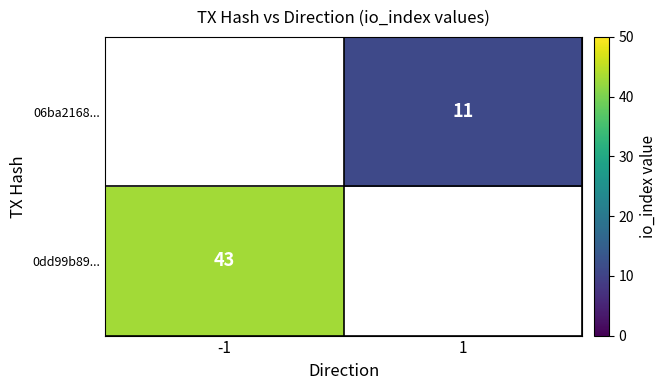

The value of 0dd99b89... at -1 is 43. True or false?

True